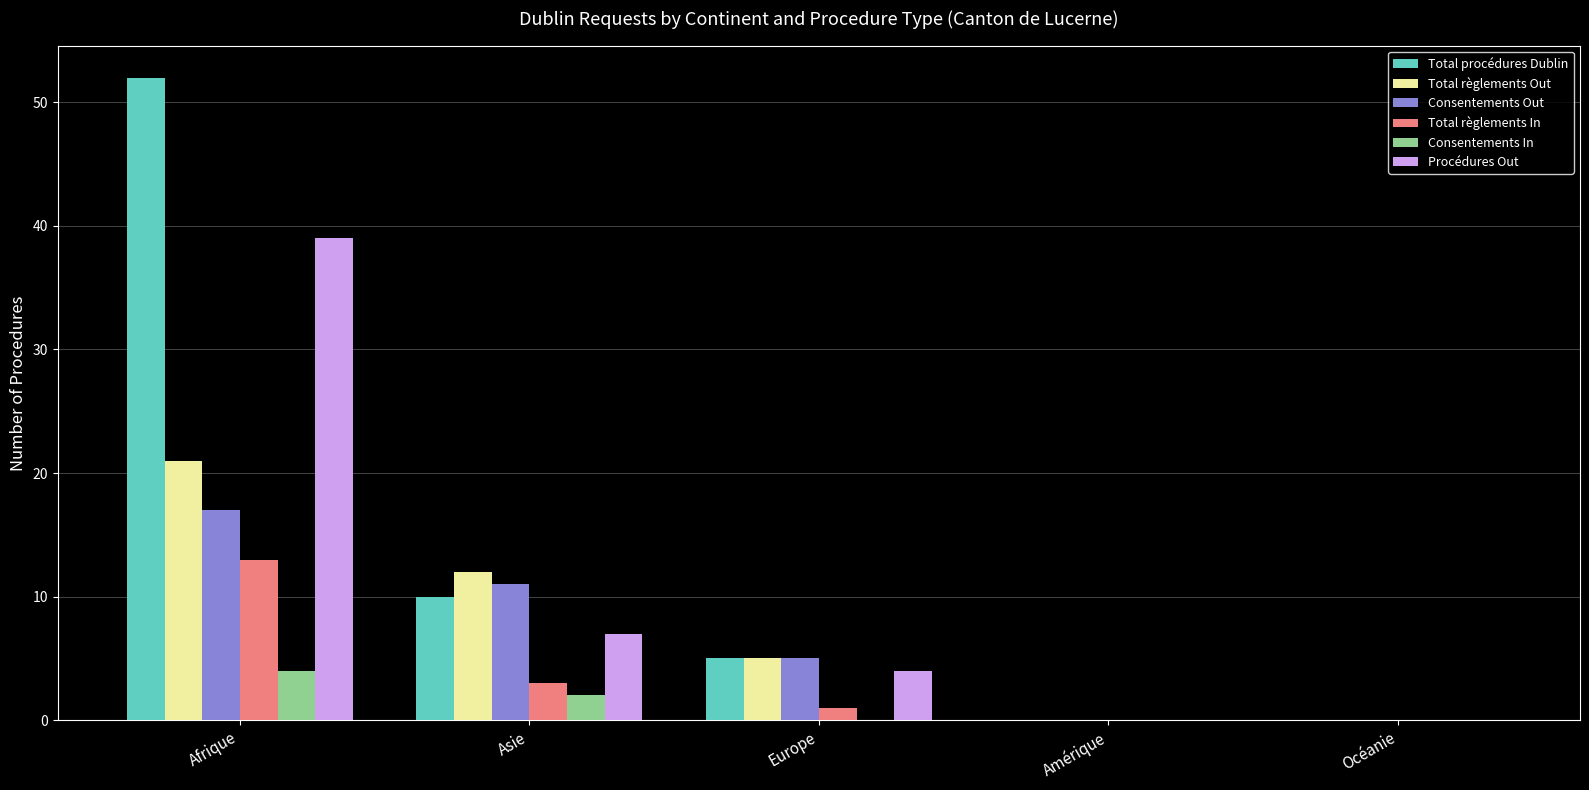

At which label does Consentements In reach its peak?

Afrique